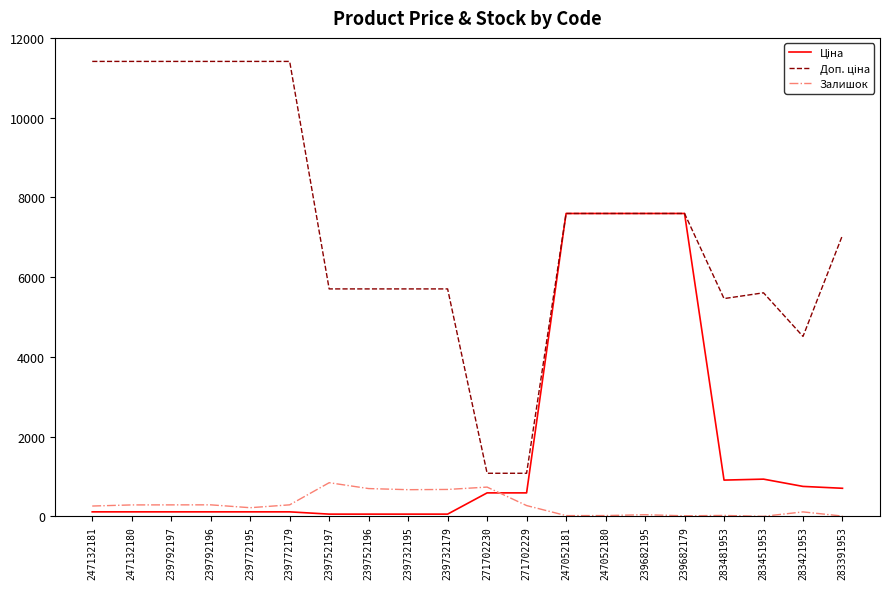

Rank the series by their maximum value, from lowest to highest.

Залишок, Ціна, Доп. ціна